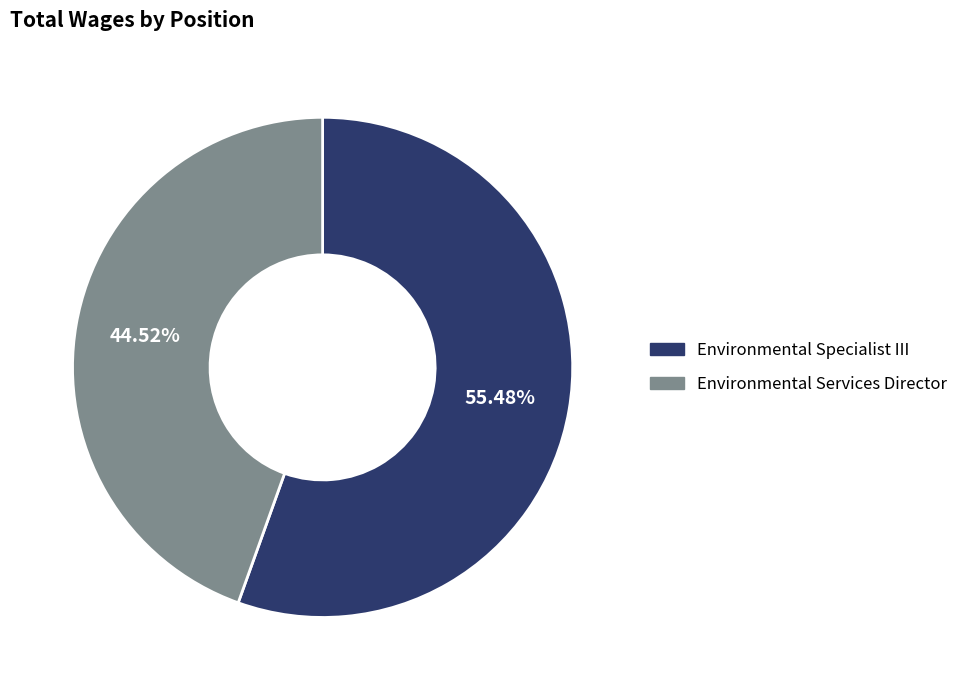

What percentage is NOT represented by Environmental Services Director?

55.5%